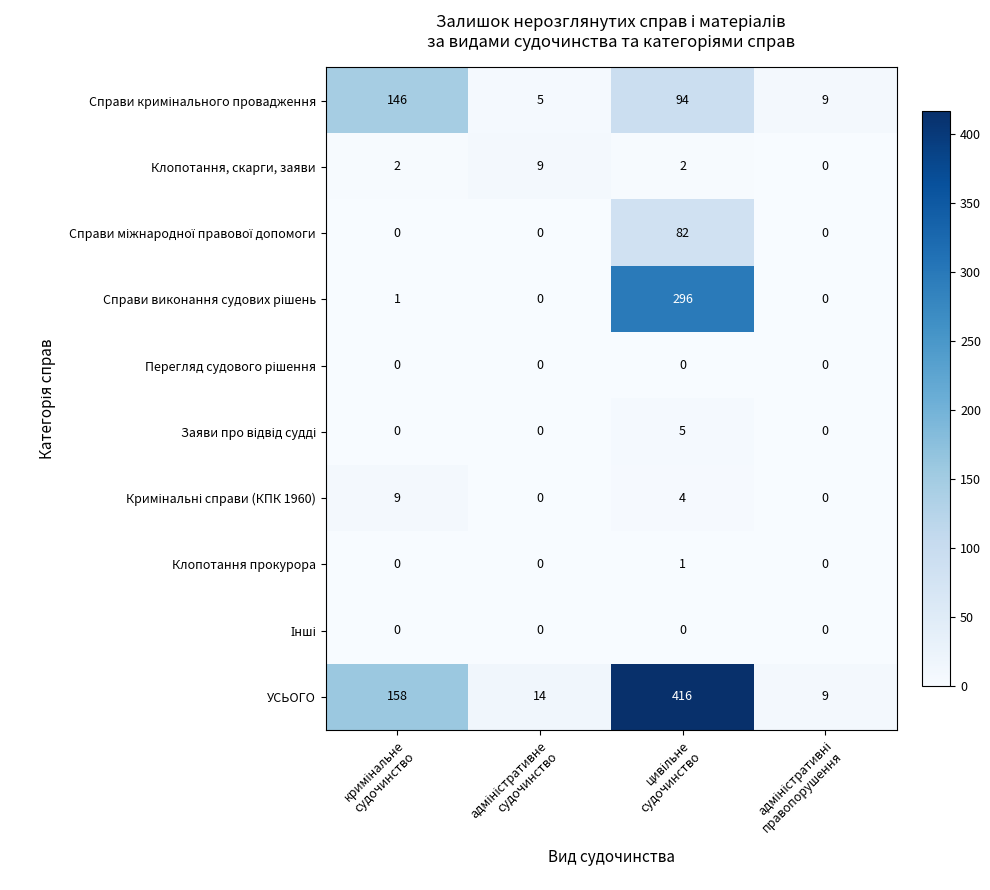

Which series has the largest total across all categories?

УСЬОГО